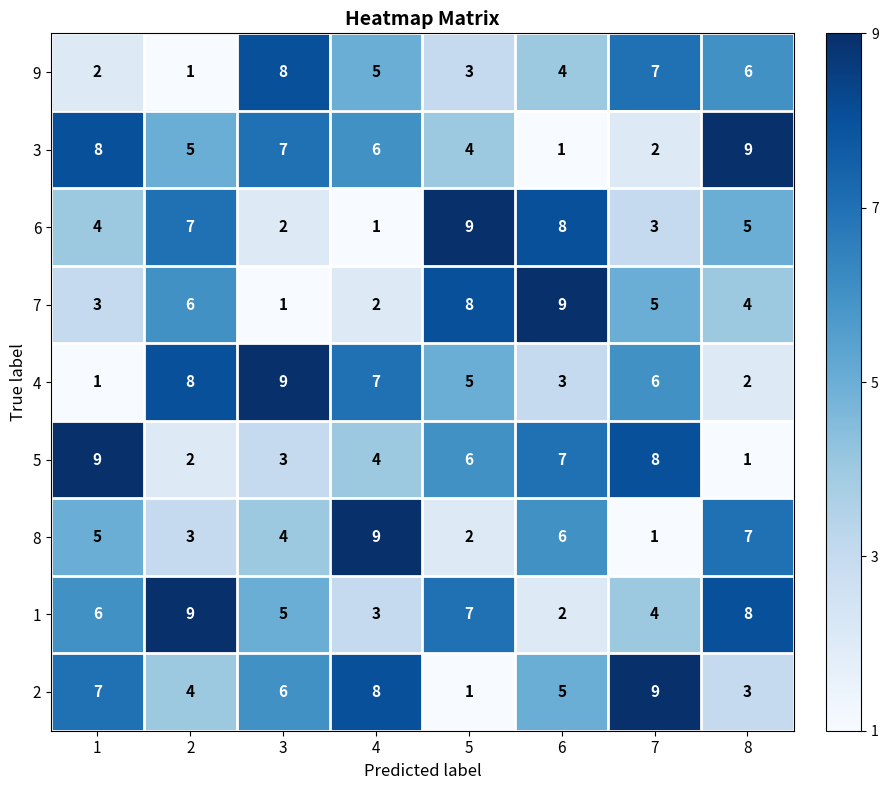

What is the spread (max minus min) of values at 2?

8